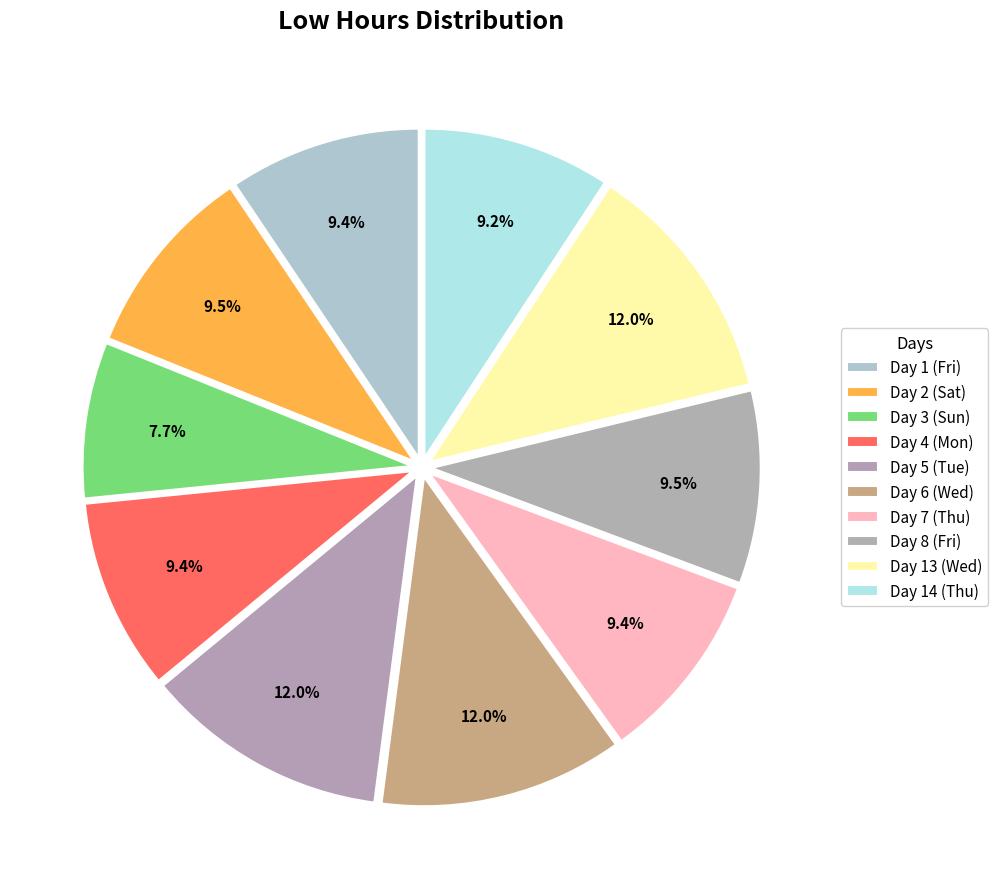

To the nearest percent, what is the difference between the Day 5 (Tue) and Day 4 (Mon) slice percentages?

3%